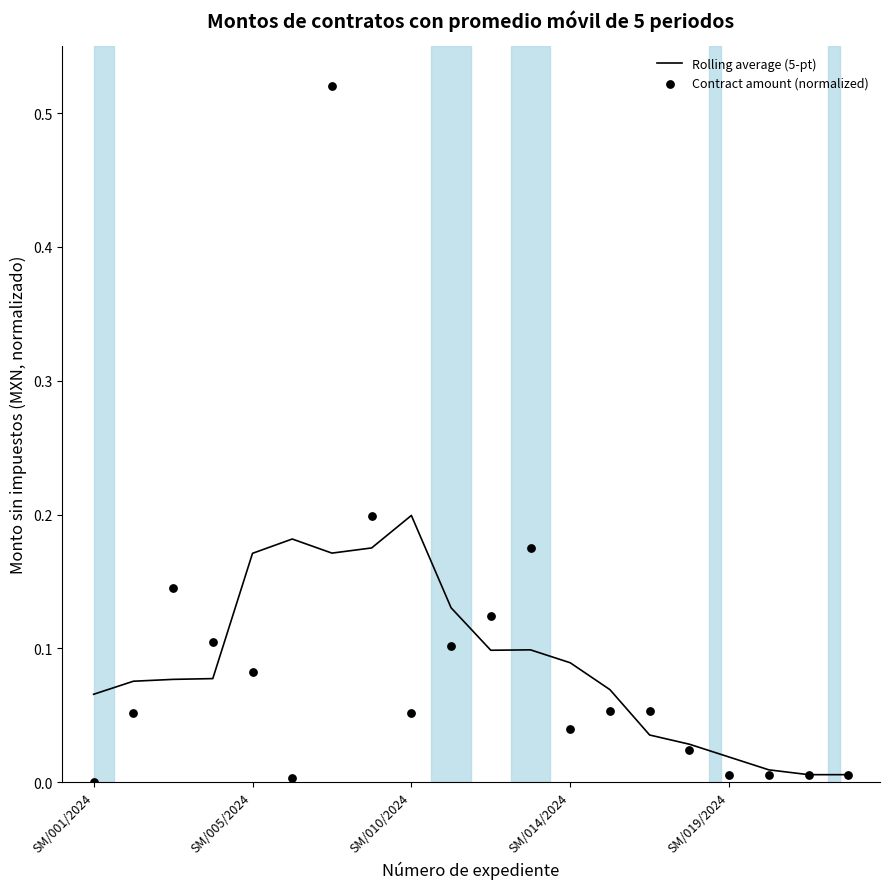

At which category is the sum across all series the highest?

6